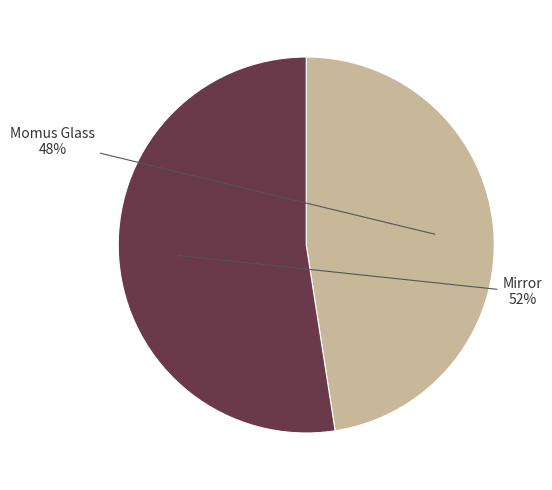

Is there a majority slice in this chart?

Yes